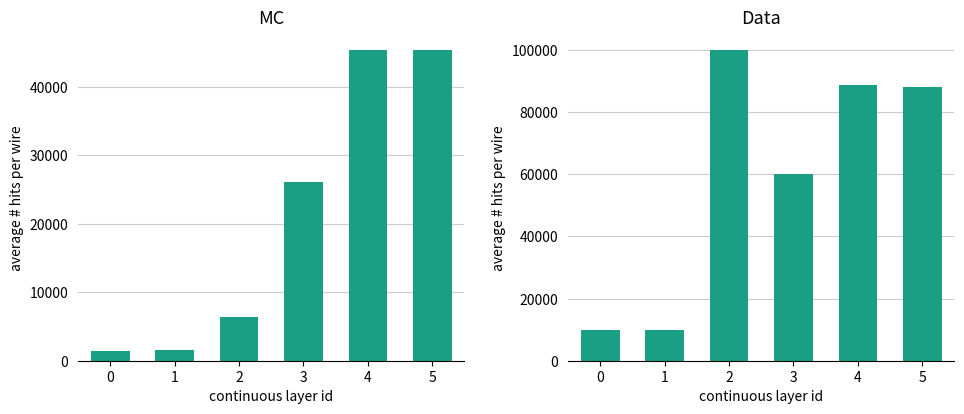

Reading left to right, transcribe all the data shown in this chart.

col_0: 1487	1520	6364	26109	45383	45383
col_1: 9829	9831	99956	60113	88602	88013